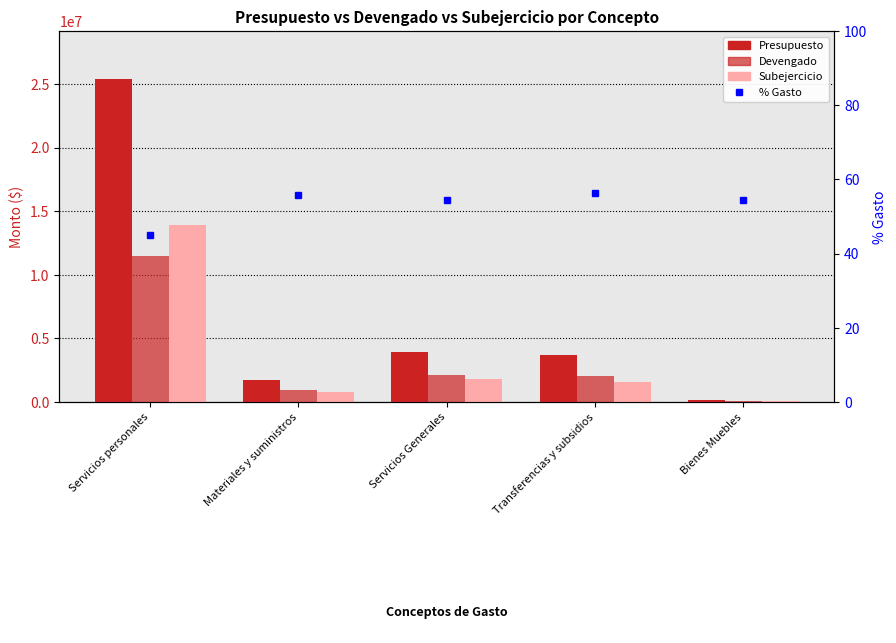

The Devengado series shows 3263535.5 at Transferencias y subsidios. True or false?

False